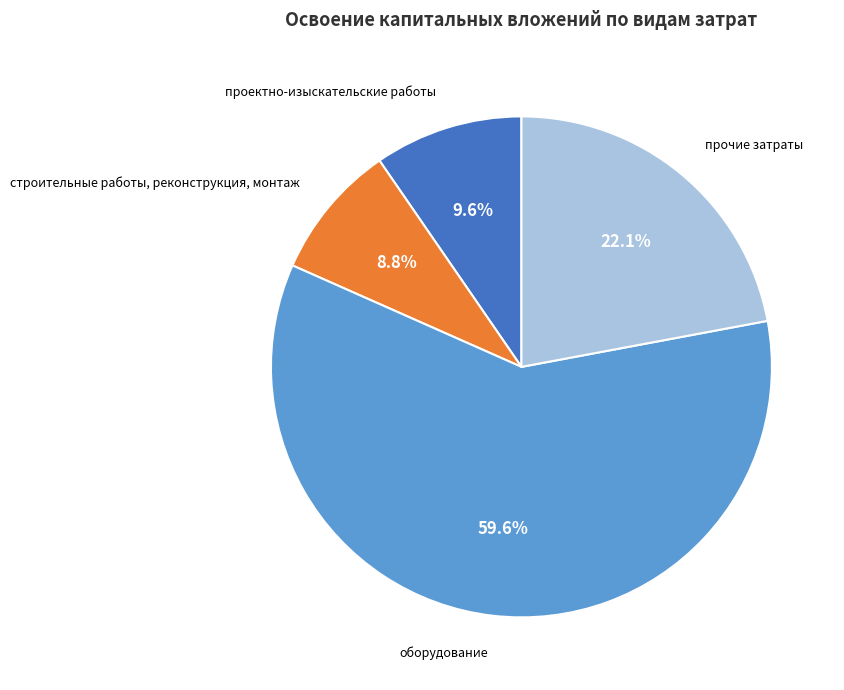

Is there any slice that represents more than half of the pie?

Yes